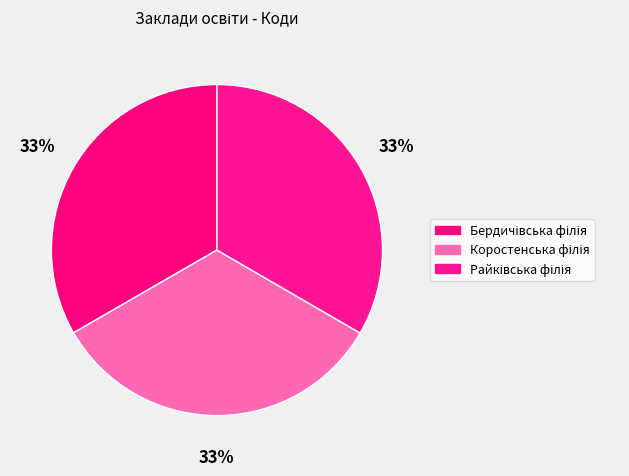

Rank the categories by value from highest to lowest.

Райківська філія, Бердичівська філія, Коростенська філія